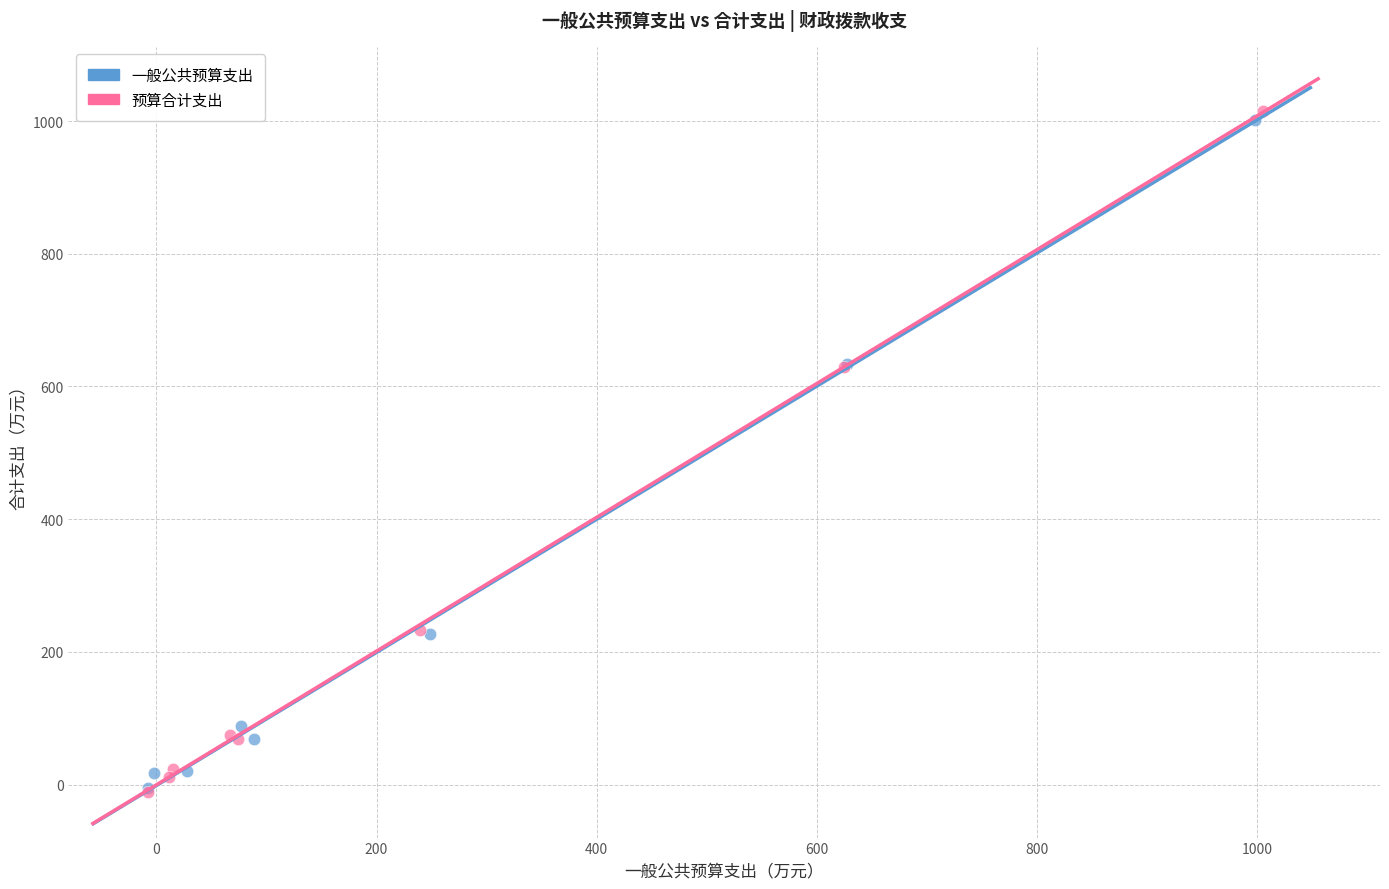

Which series has the widest spread of Y values?

预算合计支出